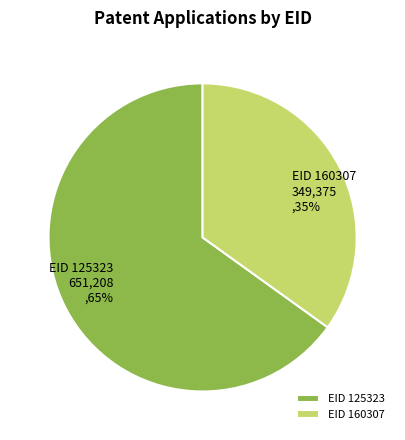

What is the ratio of the value at EID 125323 to the value at EID 160307?

1.9